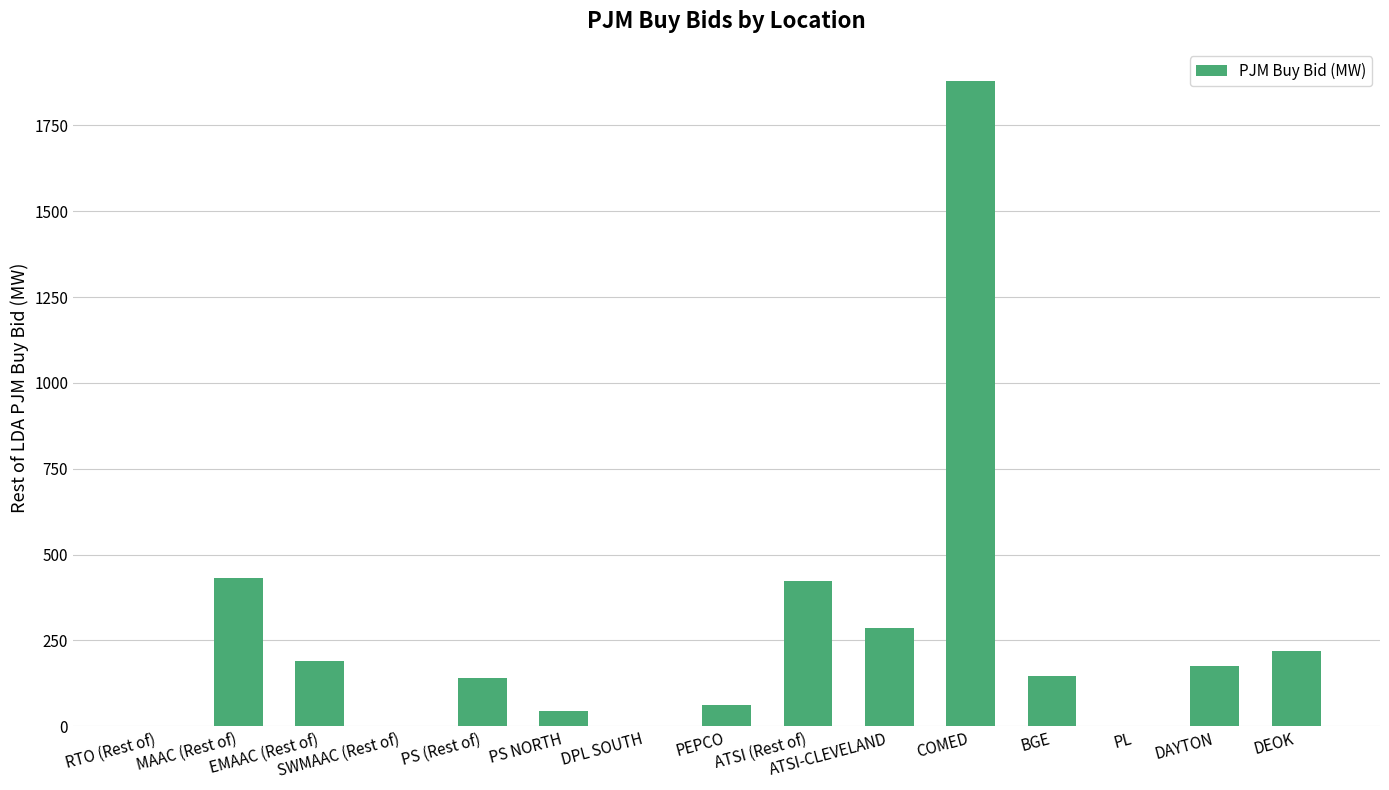

What is the sum of all values?

3999.0